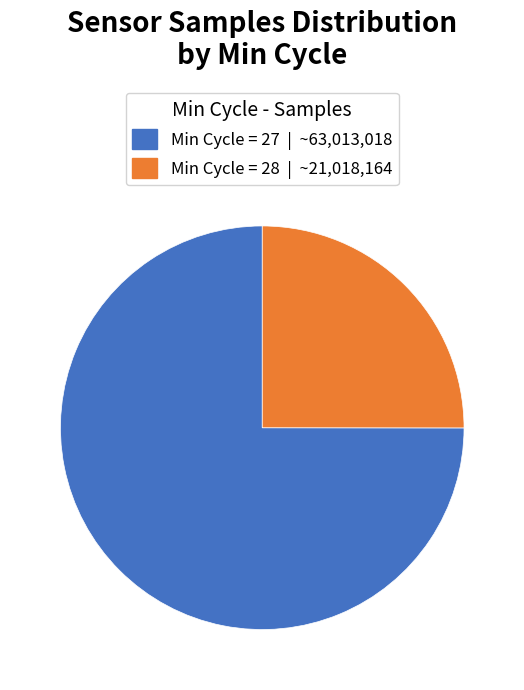

Is there a majority slice in this chart?

Yes